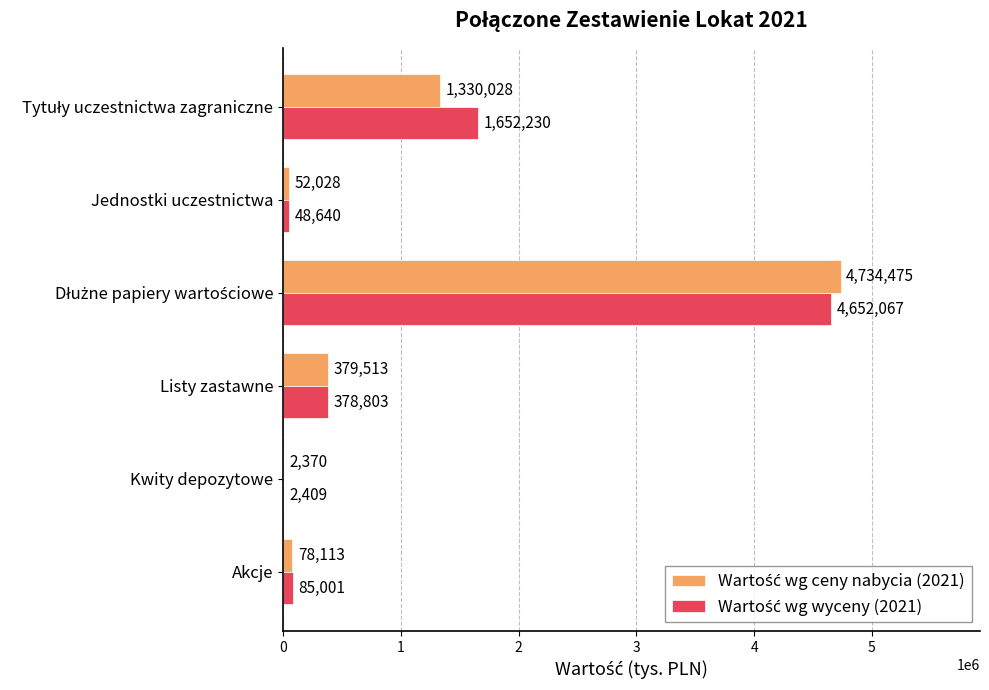

At how many categories does at least one series exceed 2577469?

1